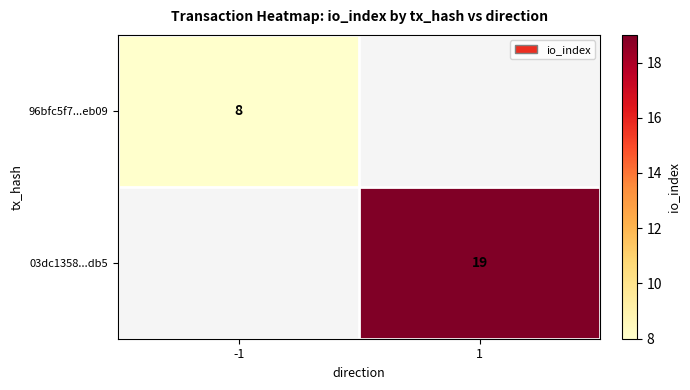

The 96bfc5f7...eb09 series shows 5 at -1. True or false?

False